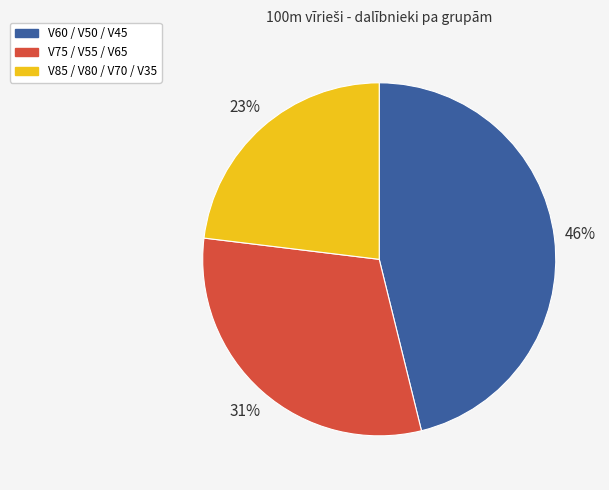

The V75 / V55 / V65 slice represents 19% of the pie. True or false?

False